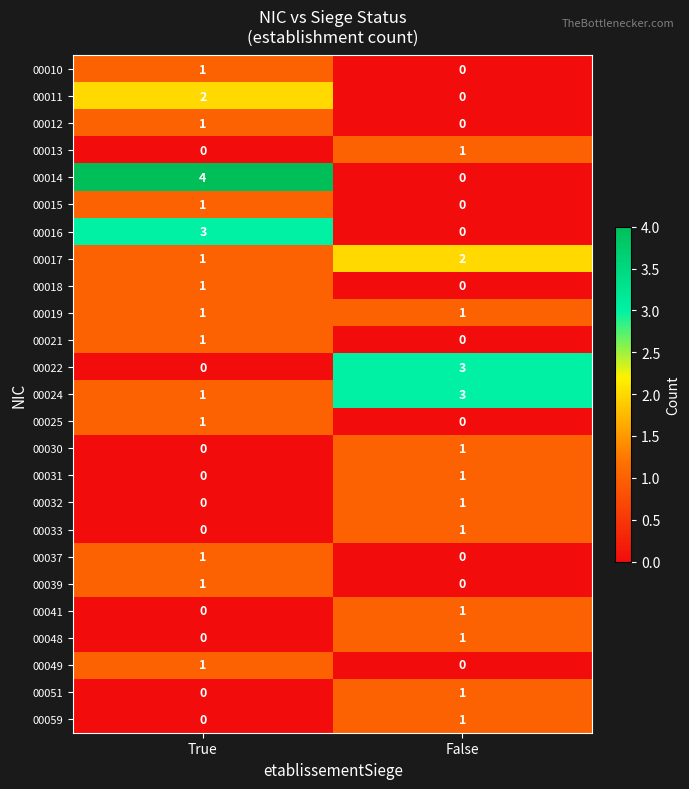

The value of 00049 at True is 1. True or false?

True